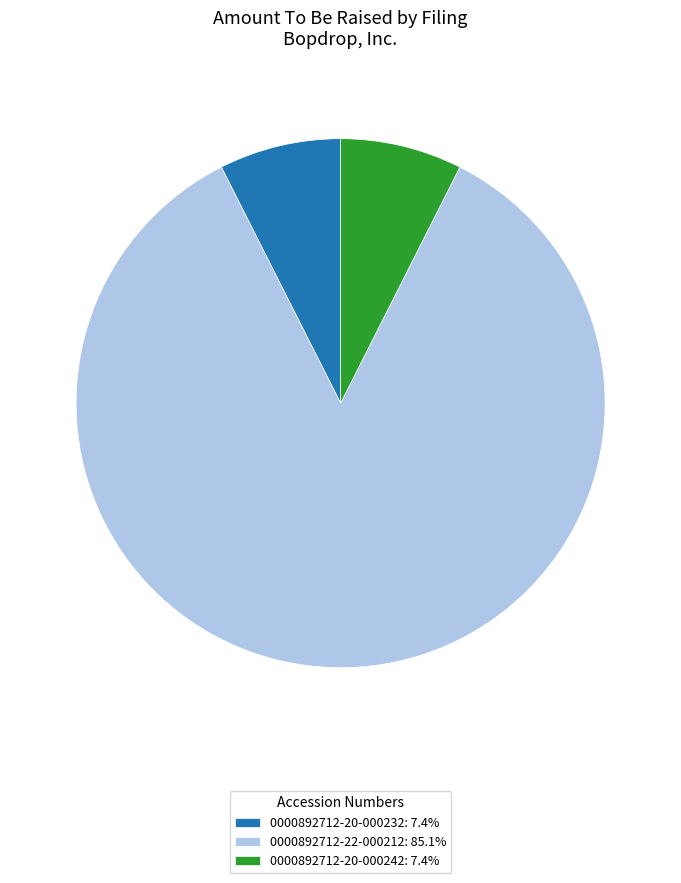

Is it true that 0000892712-22-000212 is 85% of the pie?

True